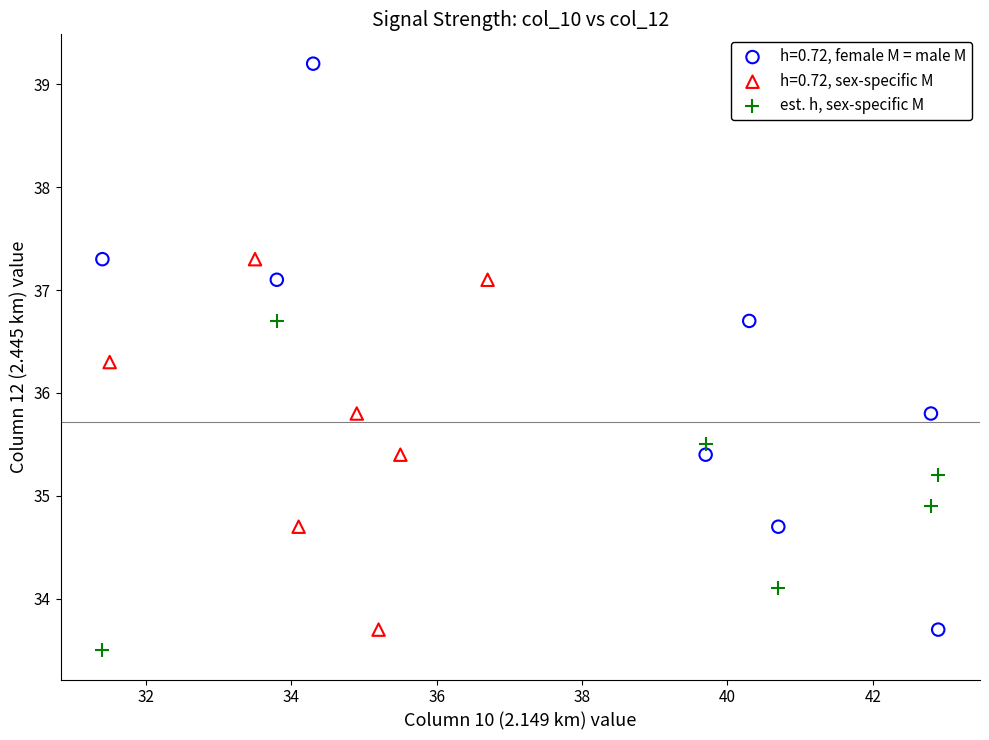

Which series has the largest Y range (max minus min)?

h=0.72, female M = male M